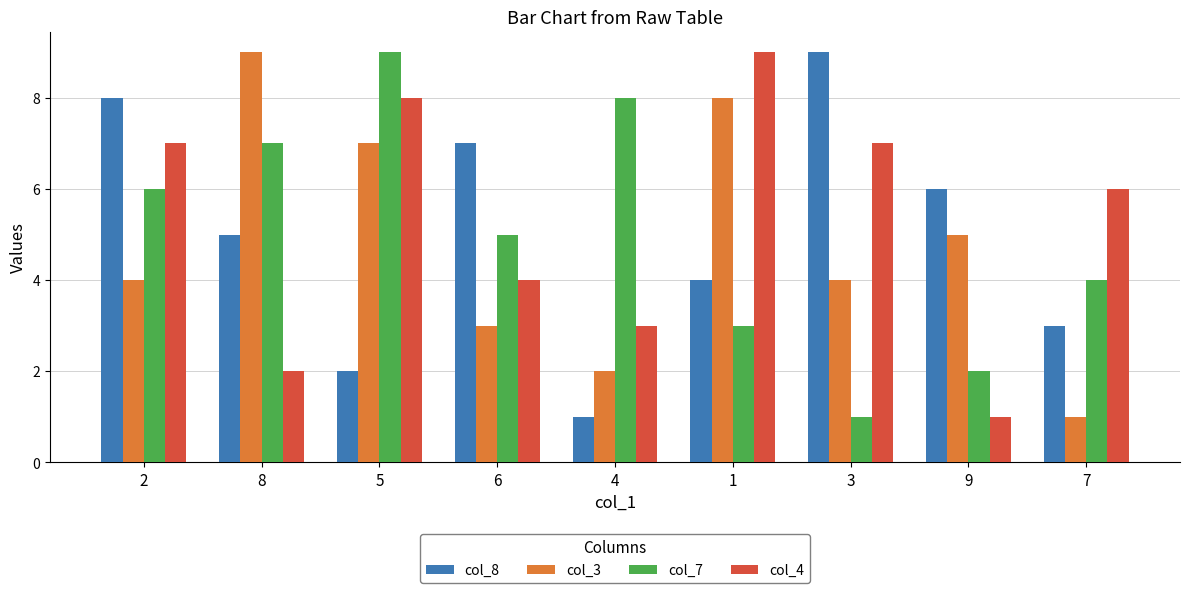

What is the minimum value for col_3?

1